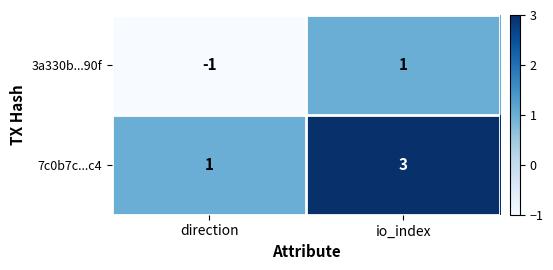

True or false: 3a330b...90f has a value of -1 at direction.

True